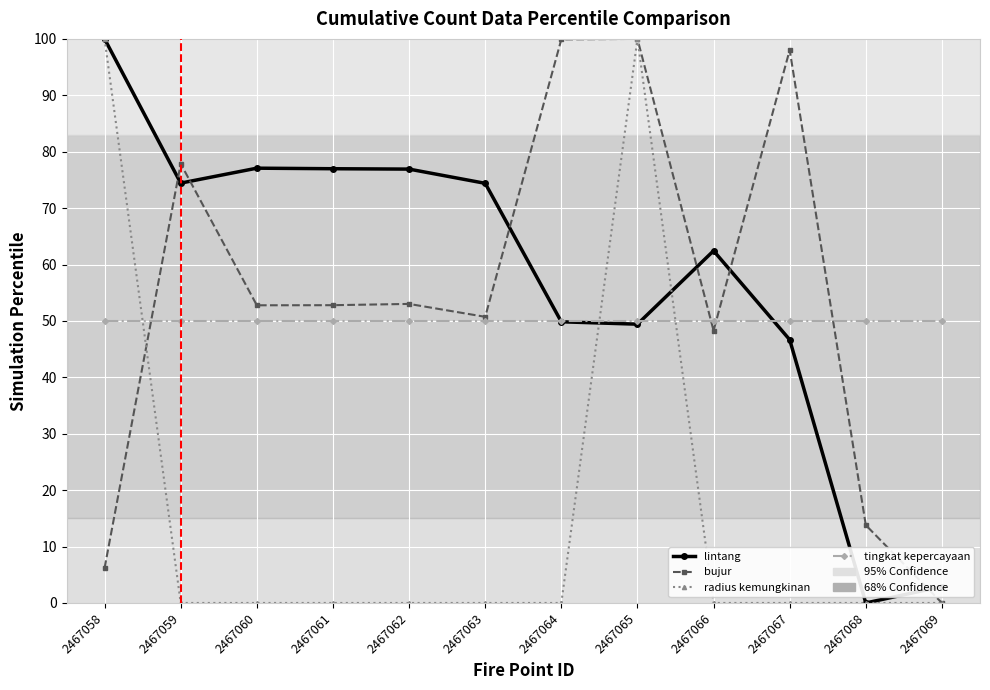

The value of bujur at 2467062 is 53.0. True or false?

True